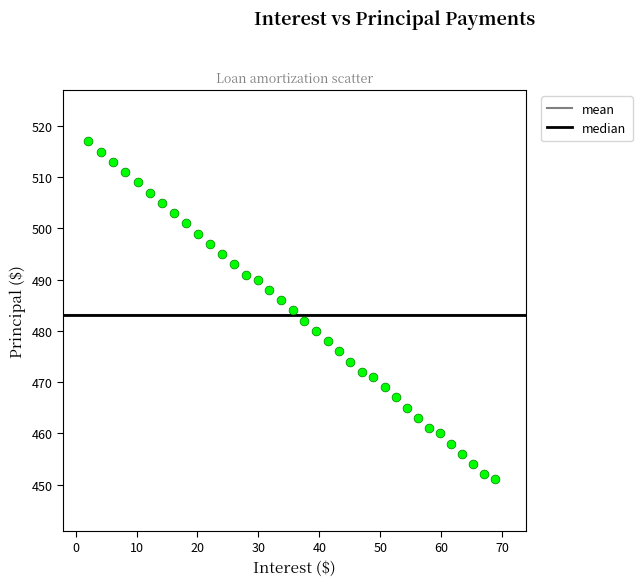

What is the range of Y values (max minus min)?

66